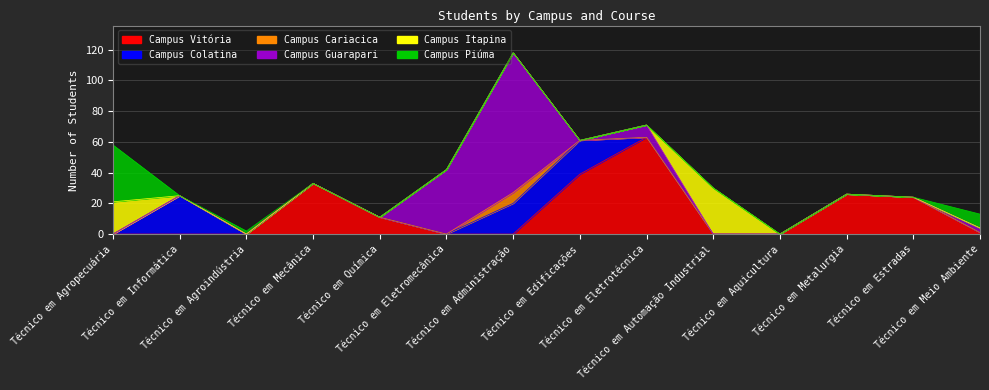

How many data points in Campus Guarapari are above 0?

4